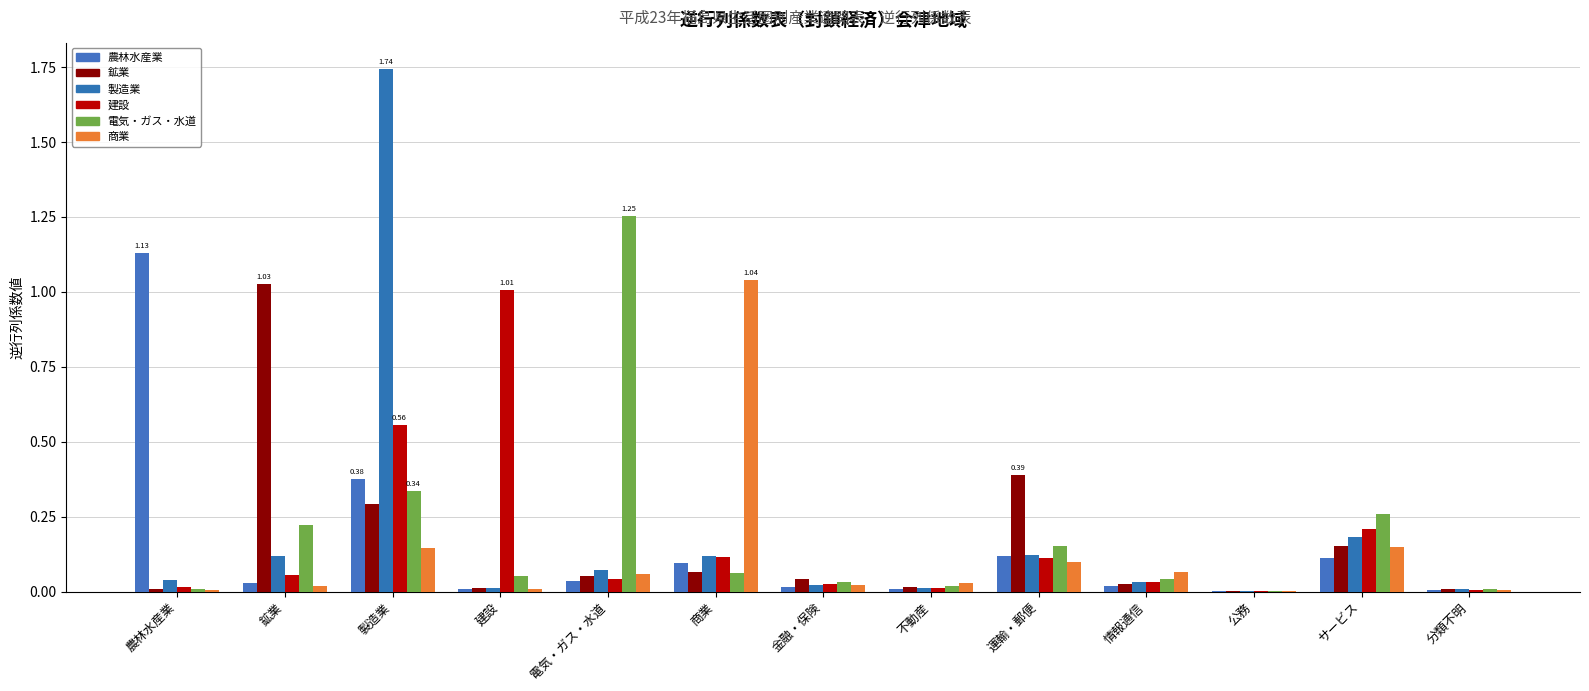

What is the sum of the 建設 values at 建設 and 鉱業?

1.1